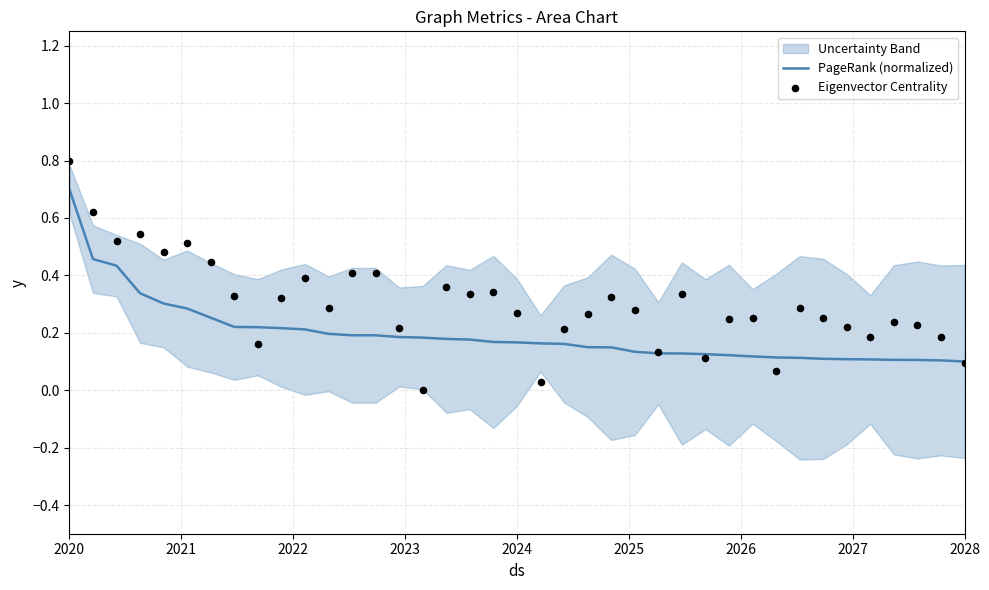

Is the value of Eigenvector Centrality at 36 greater than the value of PageRank (normalized) at 28?

Yes